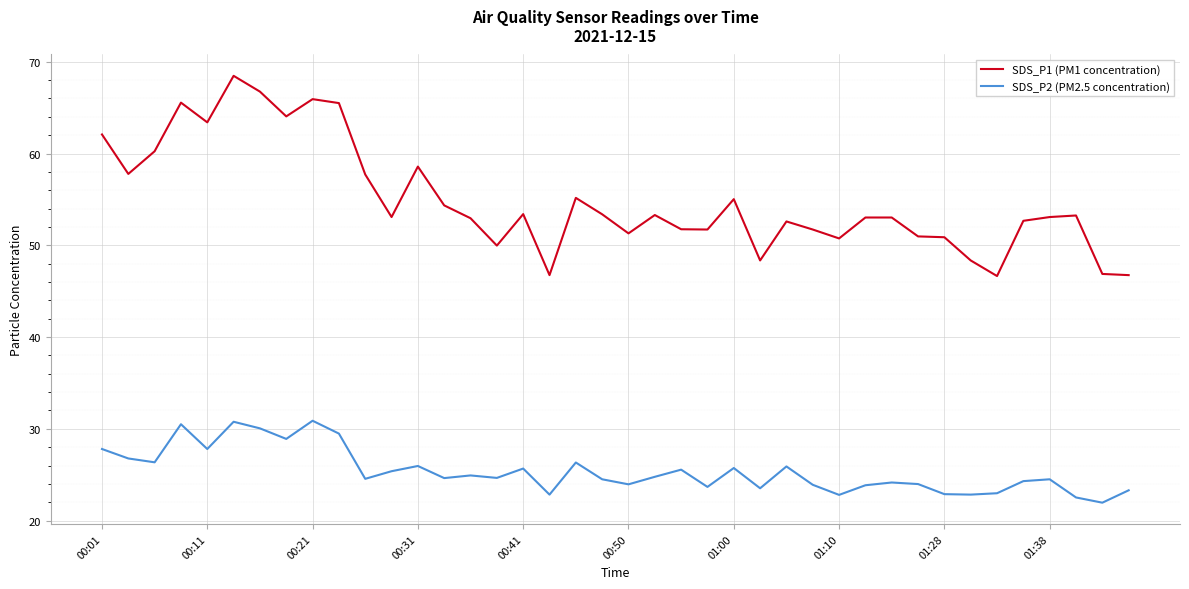

True or false: SDS_P2 (PM2.5 concentration) and SDS_P1 (PM1 concentration) intersect in this chart.

False